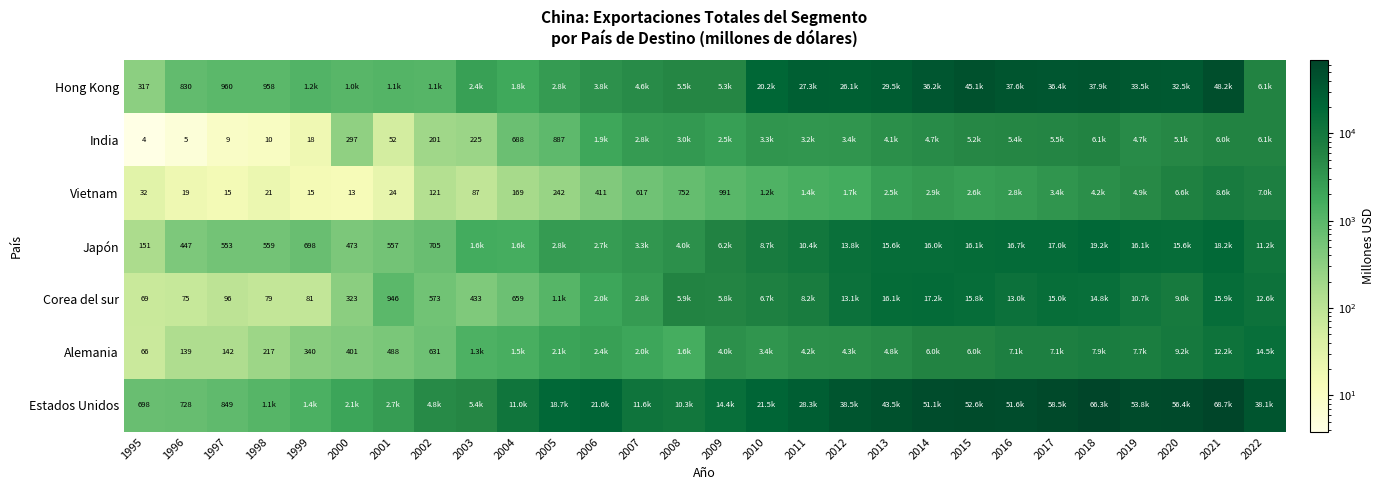

What is the total value across all series at 2001?

5930.5